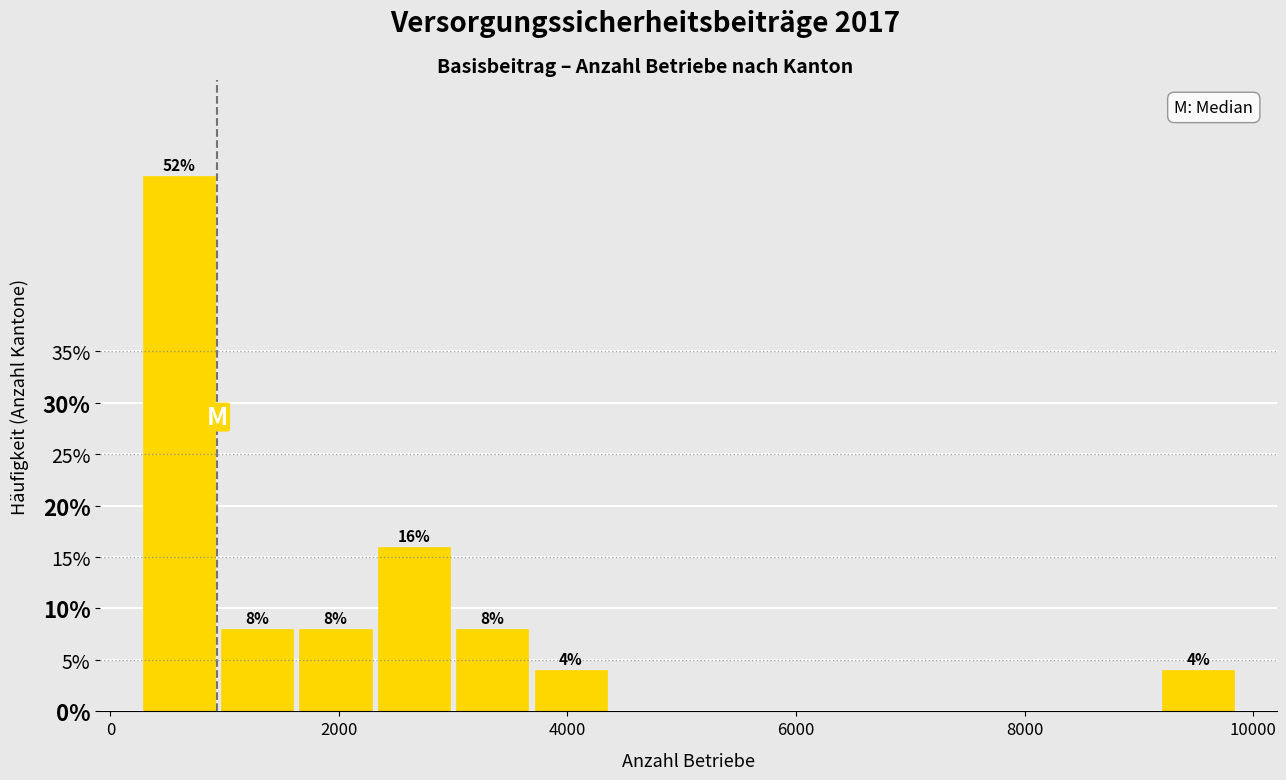

Read against the x-axis, roughly where is the centre of the tallest bar?

600